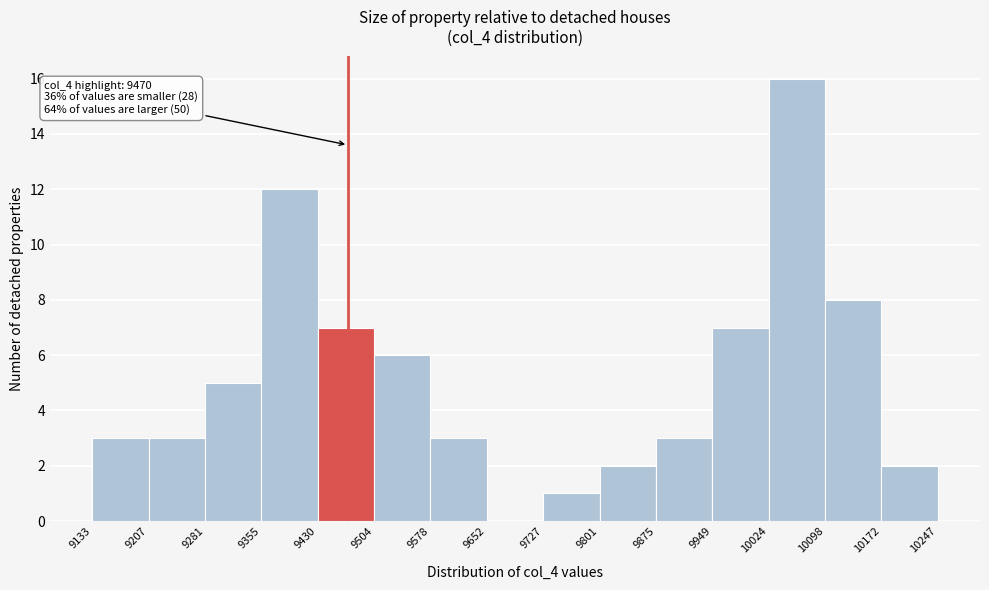

Over which range of the x-axis is the bar tallest?

10024 to 10098